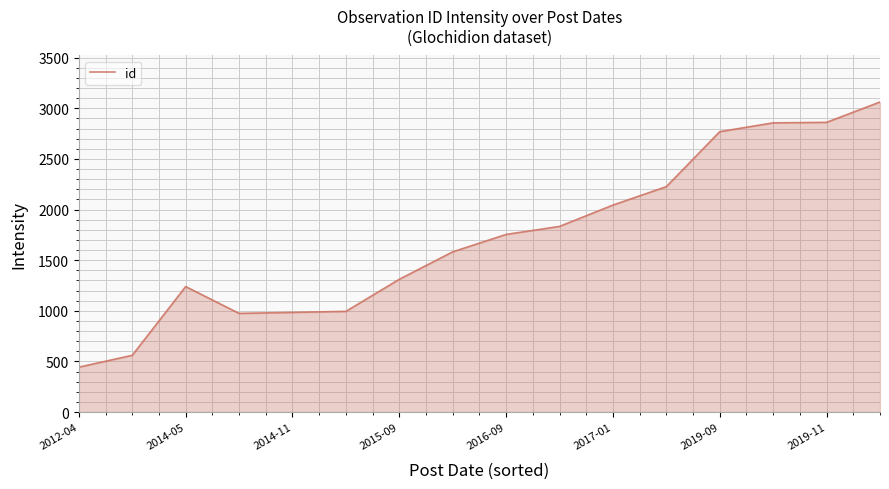

What is the maximum value shown in the chart?

3062